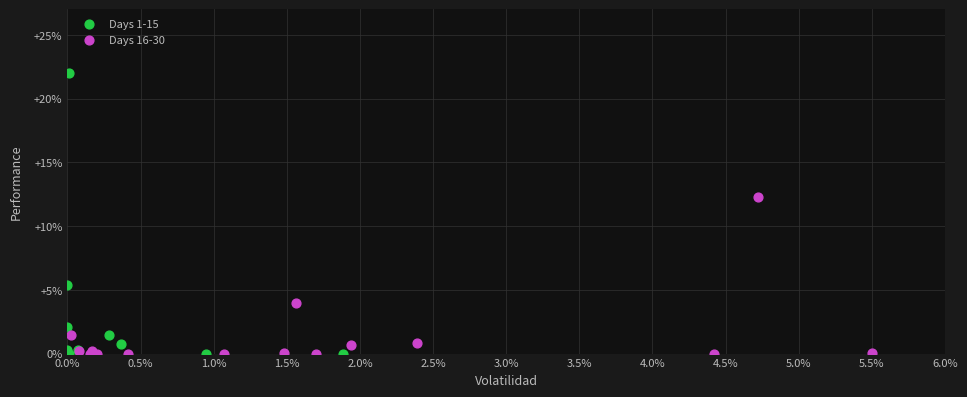

What are all the series names shown in the legend?

Days 1-15, Days 16-30